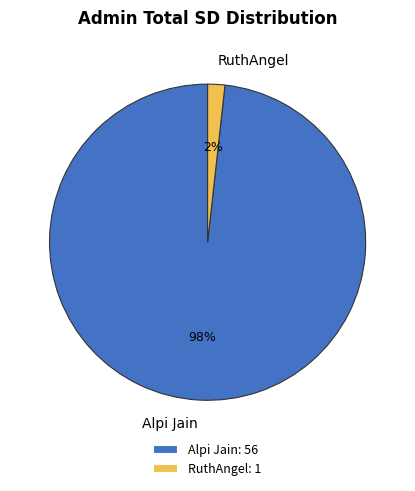

Do RuthAngel and Alpi Jain together represent more than half of the pie?

Yes